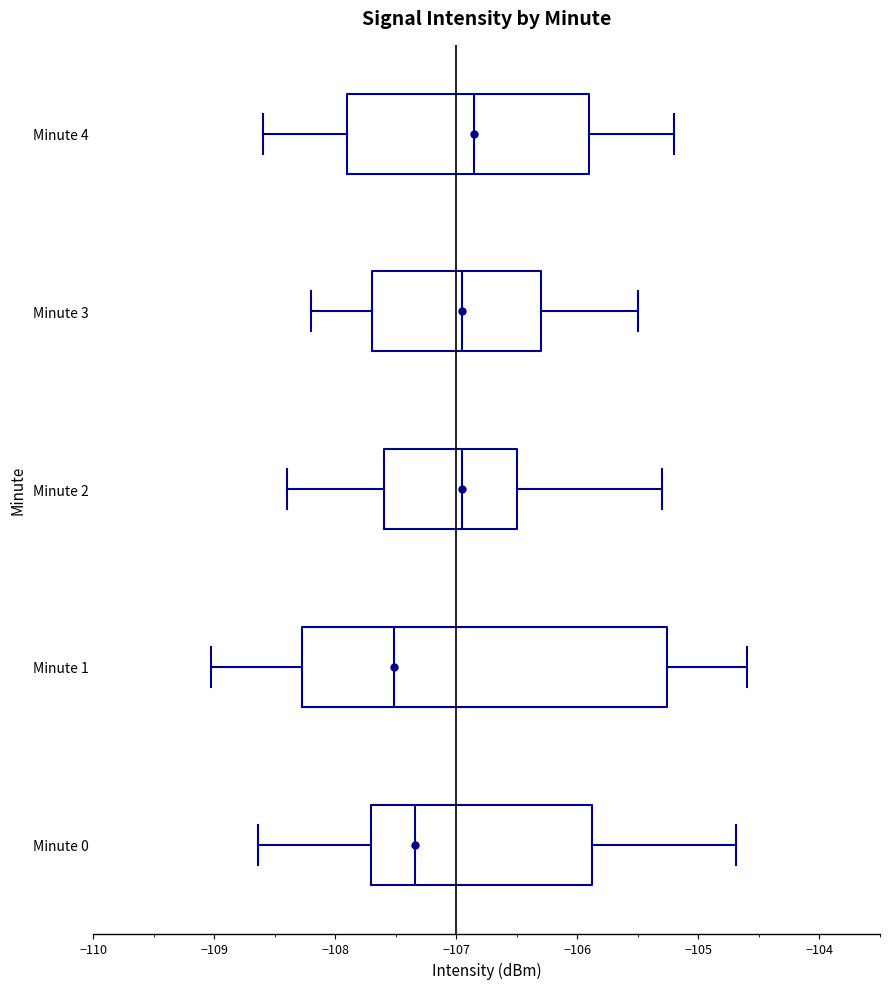

Where does the median line of the box for Minute 1 sit on the x-axis? The values are not printed on the chart, so give them approximately, as read against the axis.

-107.5